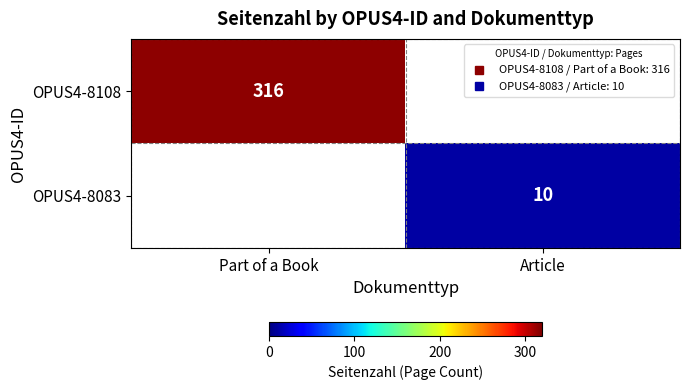

How many data points does each series have?

2